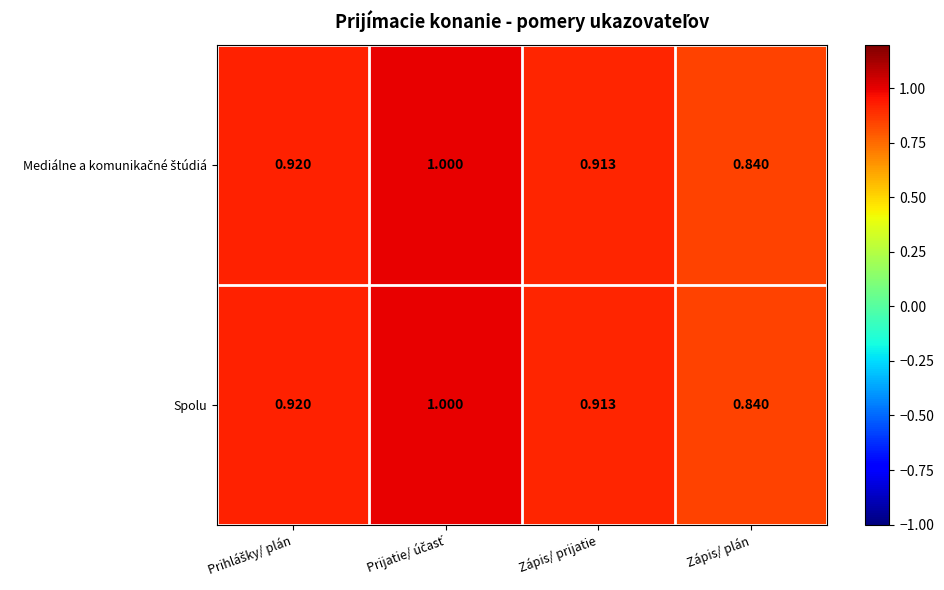

Where is Spolu nearest to the value 0?

Zápis/ plán